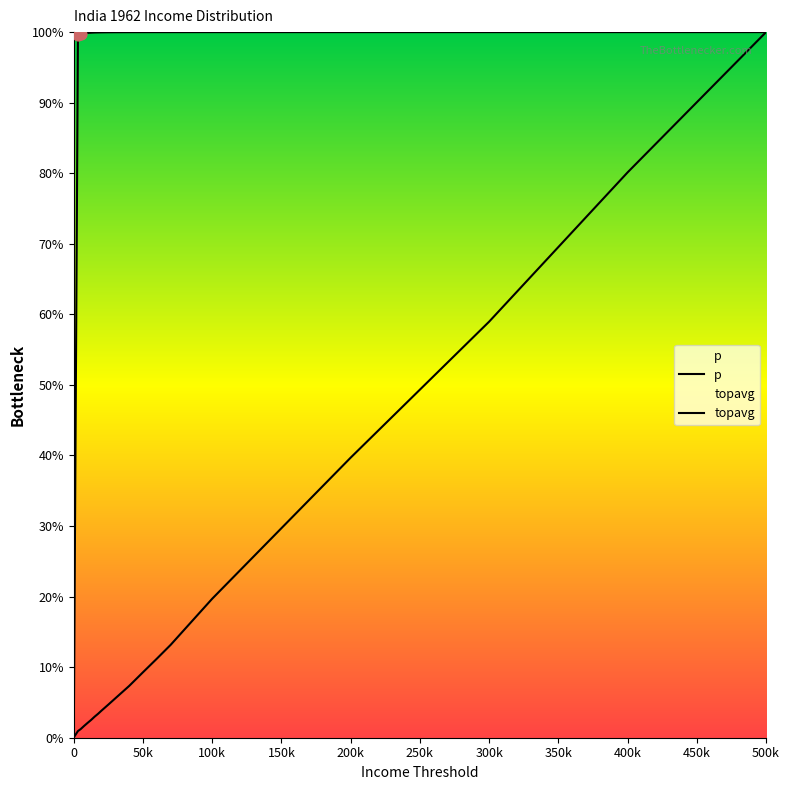

Which series has the widest spread of Y values?

p